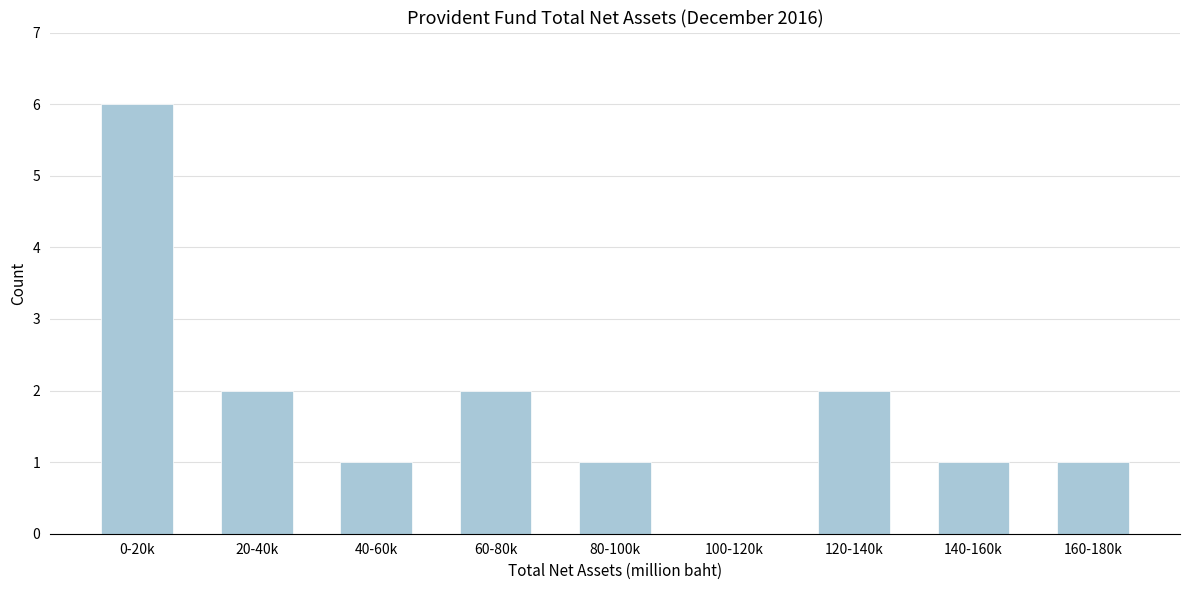

Reading right to left, what are all the values shown in this chart?

160-180k=1	140-160k=1	120-140k=2	100-120k=0	80-100k=1	60-80k=2	40-60k=1	20-40k=2	0-20k=6